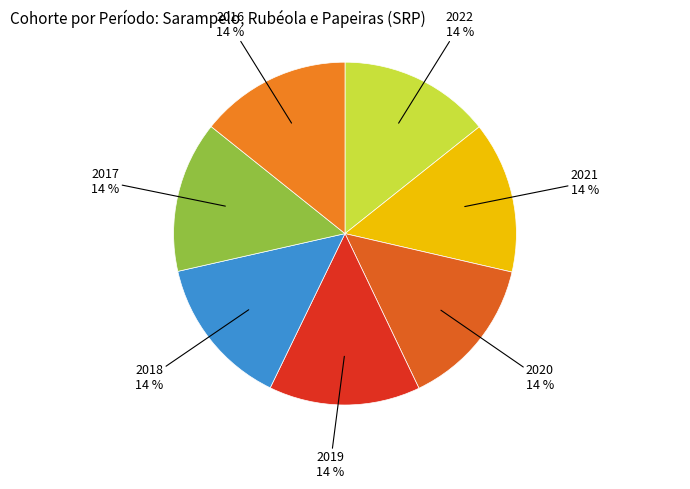

Approximately how many times larger is the value at 2016 compared to 2018?

1.0